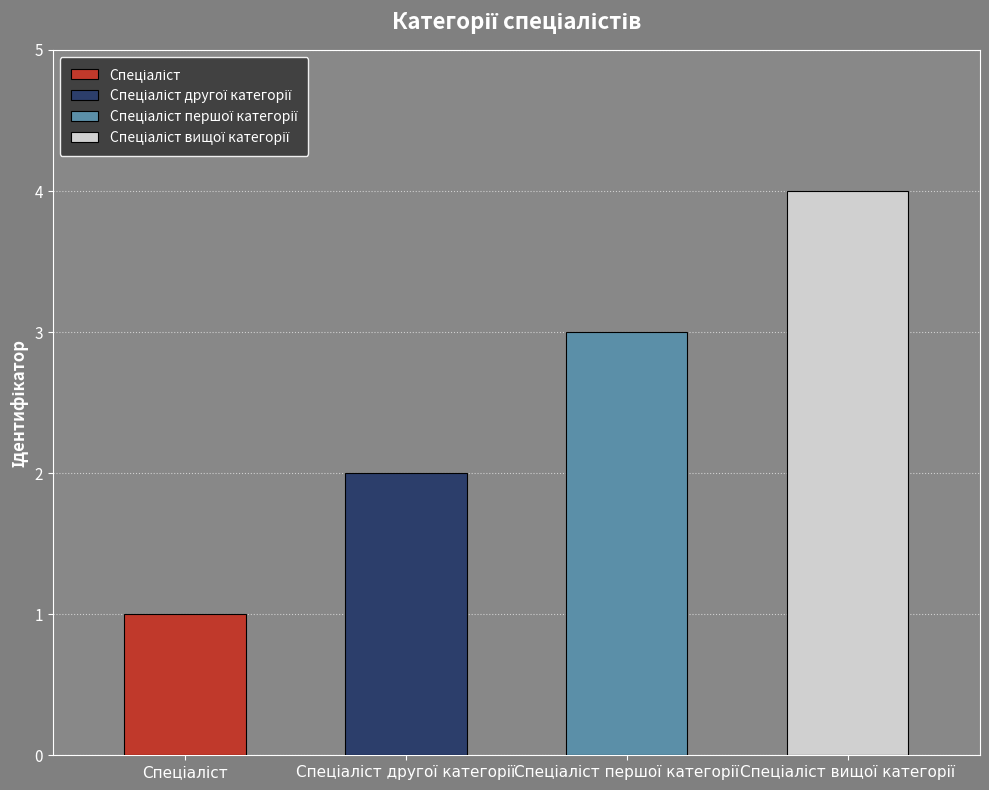

Which category has the lowest value across all series?

Спеціаліст